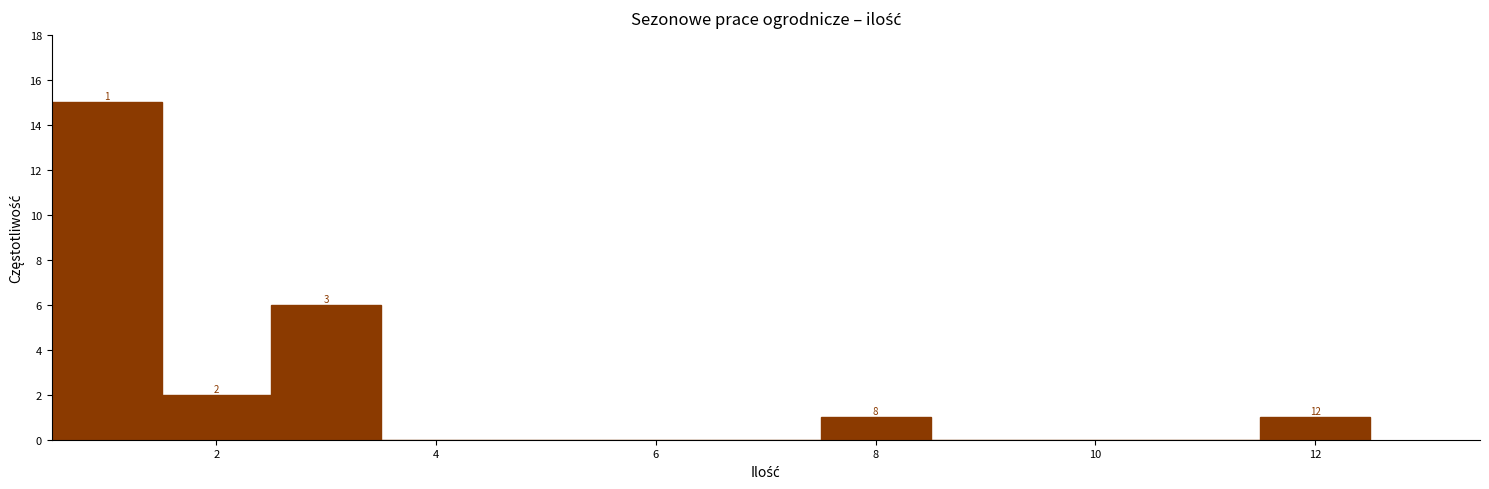

Which range on the x-axis has the tallest bar?

0.5 to 1.5